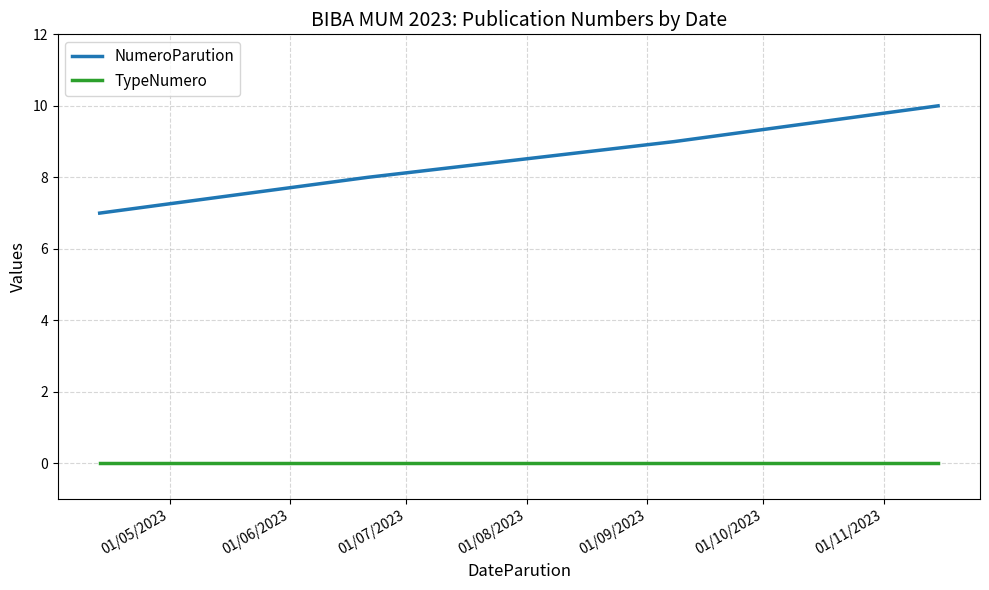

True or false: NumeroParution has more than 0 points higher than both neighbors.

False